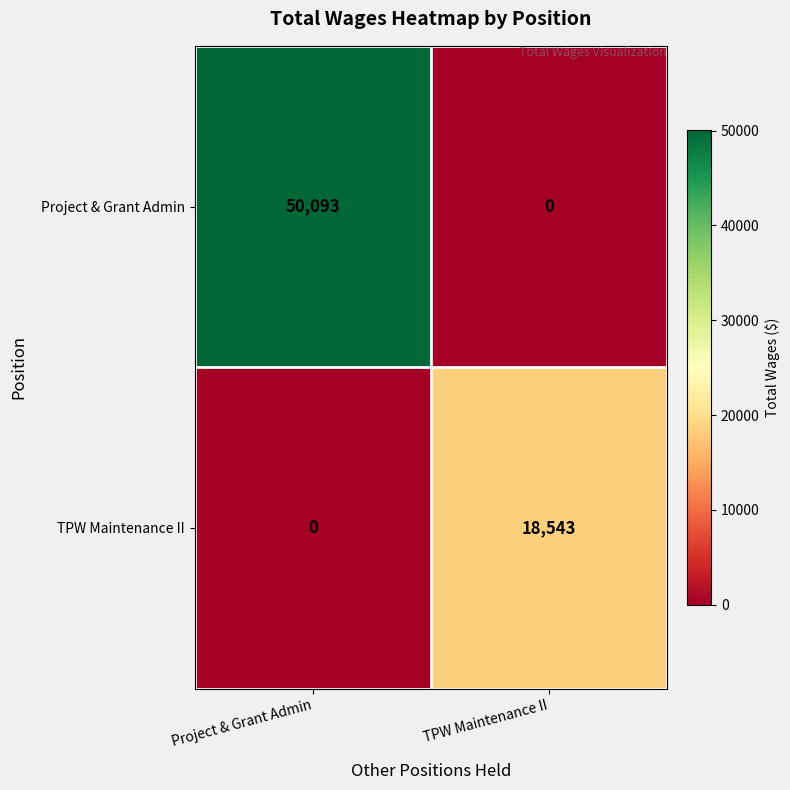

Is it true that Project & Grant Admin equals 24444 at Project & Grant Admin?

False